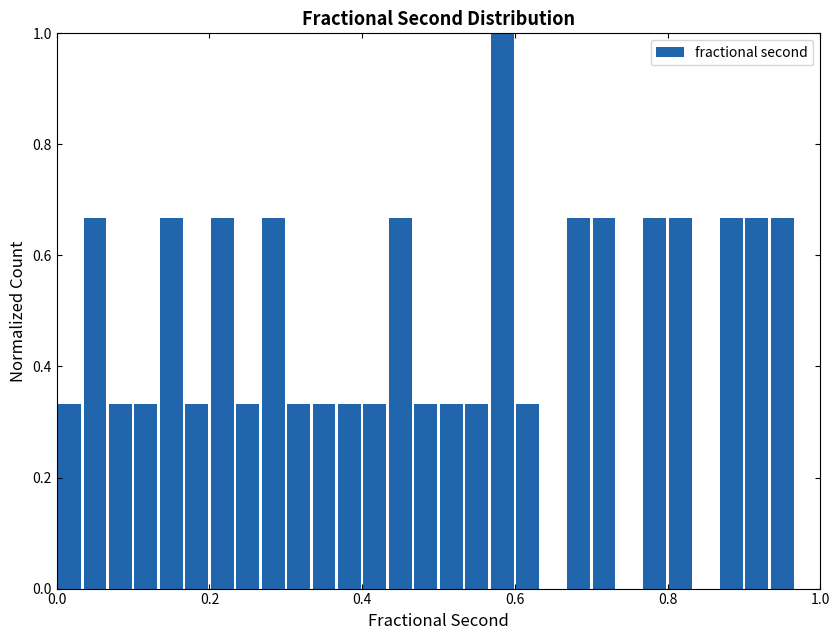

Read against the x-axis, roughly where is the centre of the tallest bar?

0.58